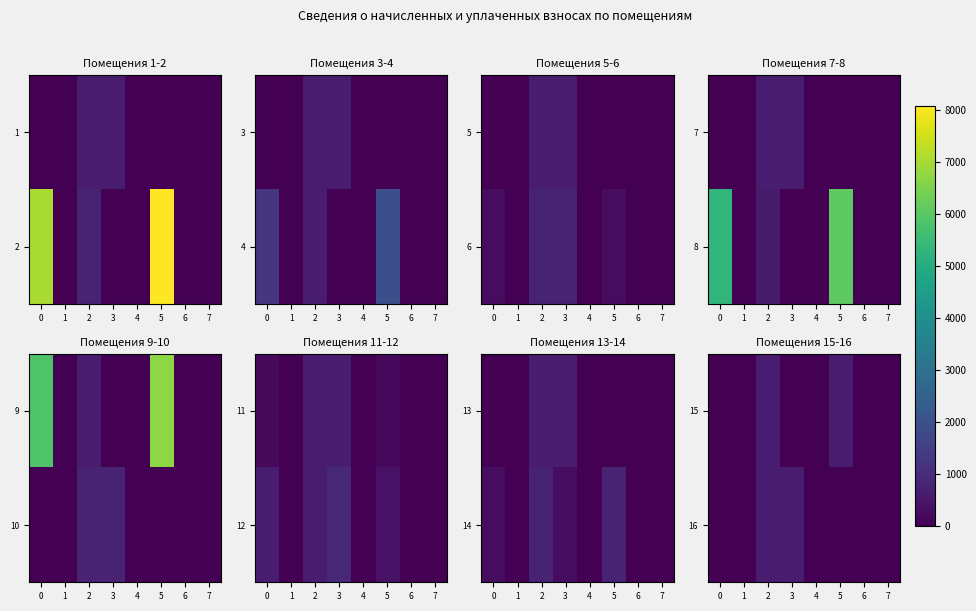

What is the difference between the second highest and minimum values in the 15 series?

637.6